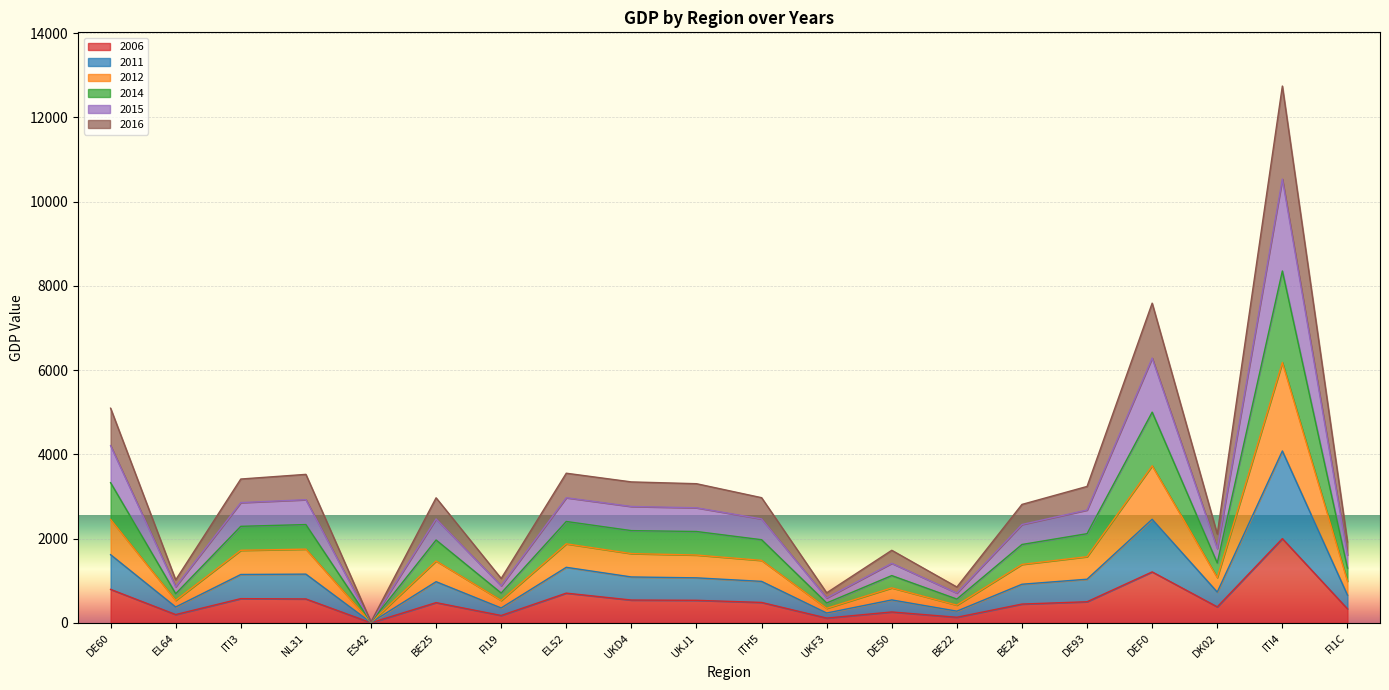

Is it true that 2014 equals 2256.0 at DE50?

False